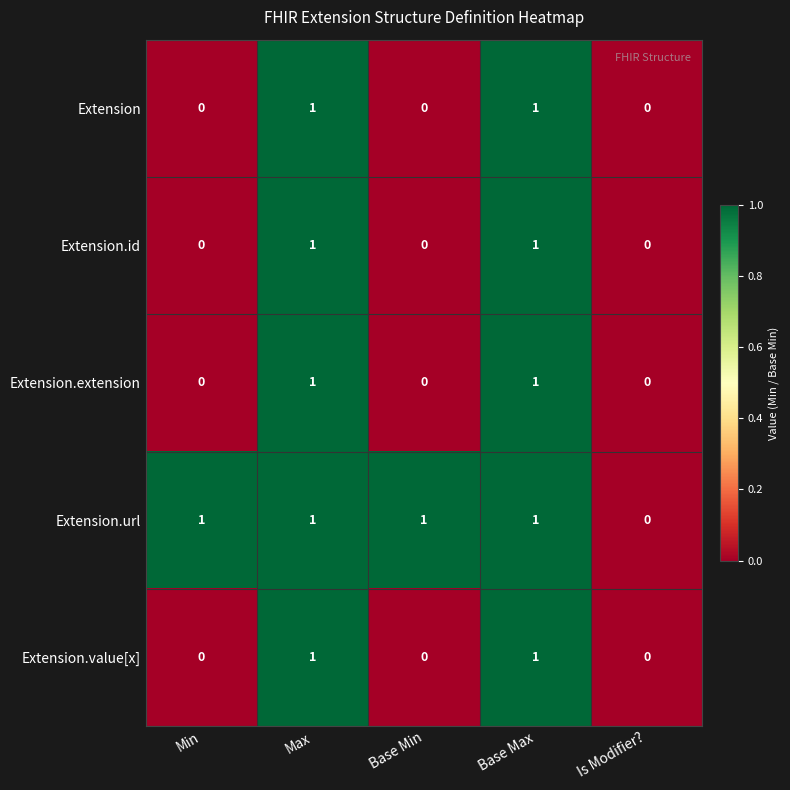

Is the value of Extension.id at Base Min greater than the value of Extension.extension at Max?

No